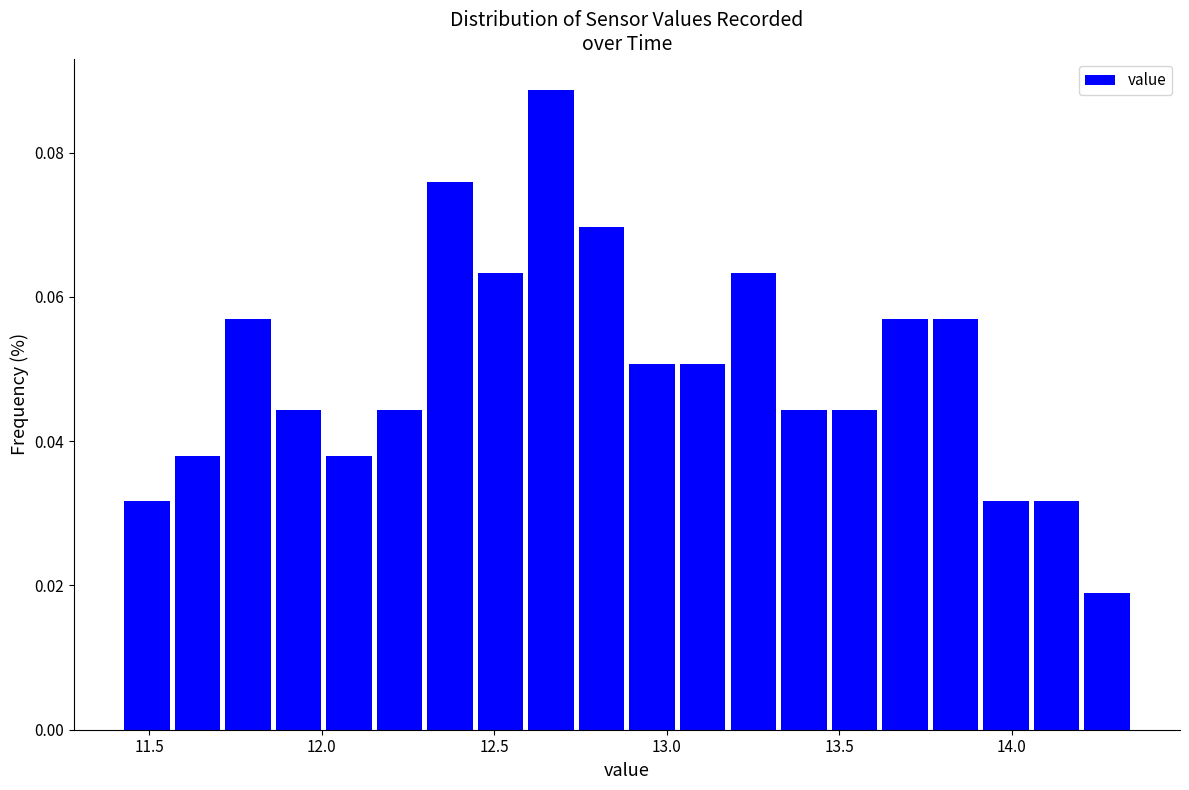

Around what value on the x-axis is the tallest bar? Give the approximate position of its centre, as read against the axis.

12.65